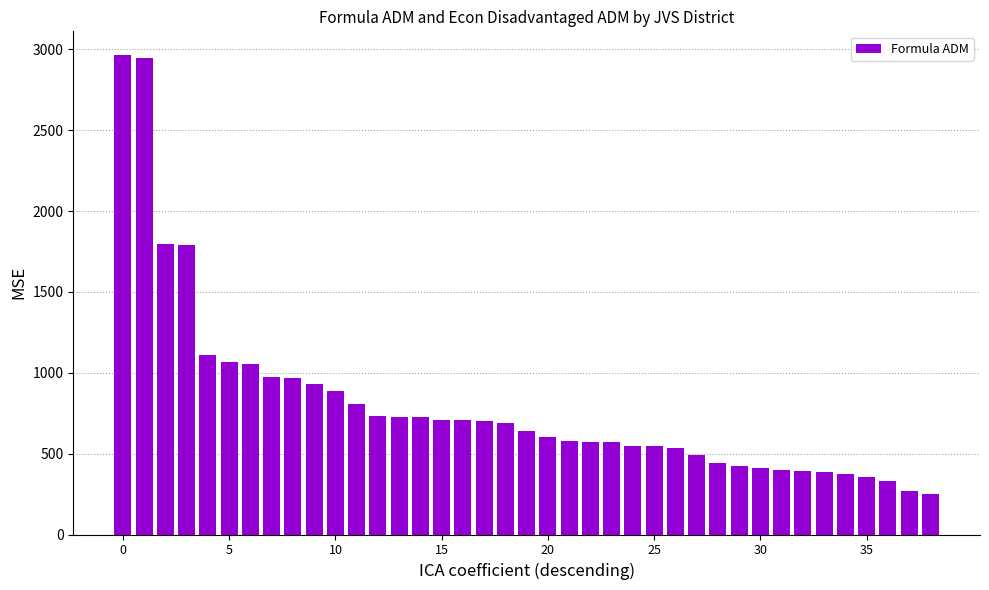

Count the number of data series in this chart.

1